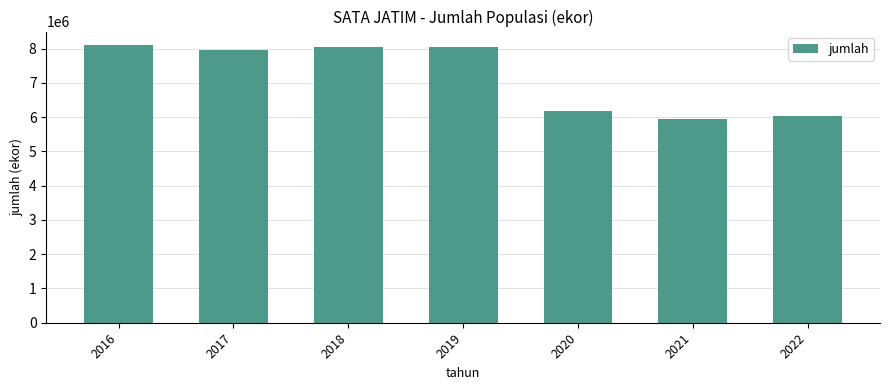

How many bars are there in total?

7